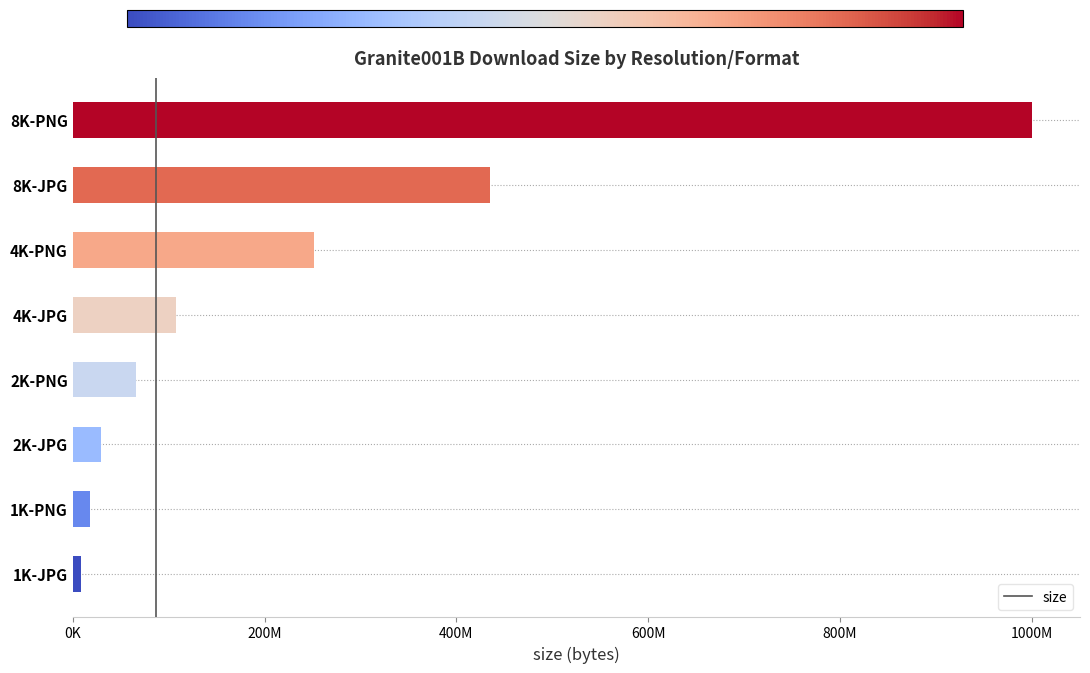

Which category has the lowest value across all series?

1K-JPG